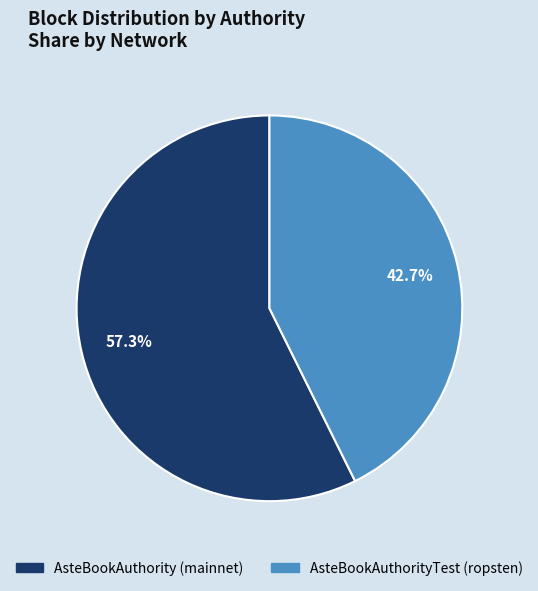

Is the sum of AsteBookAuthority (mainnet) and AsteBookAuthorityTest (ropsten) greater than half?

Yes